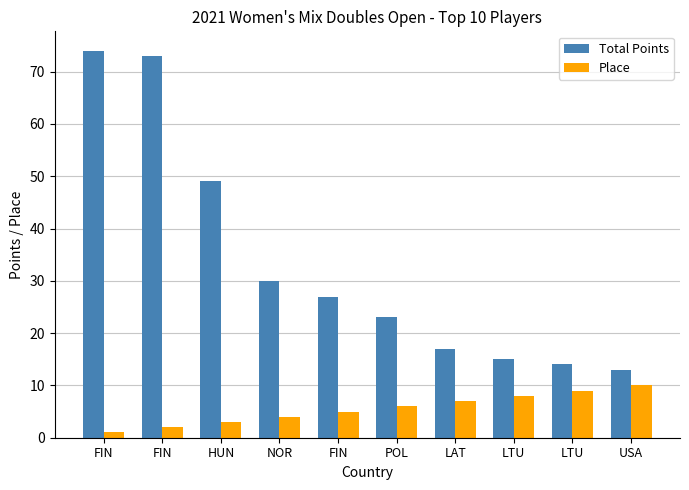

How many data points does each series have?

10